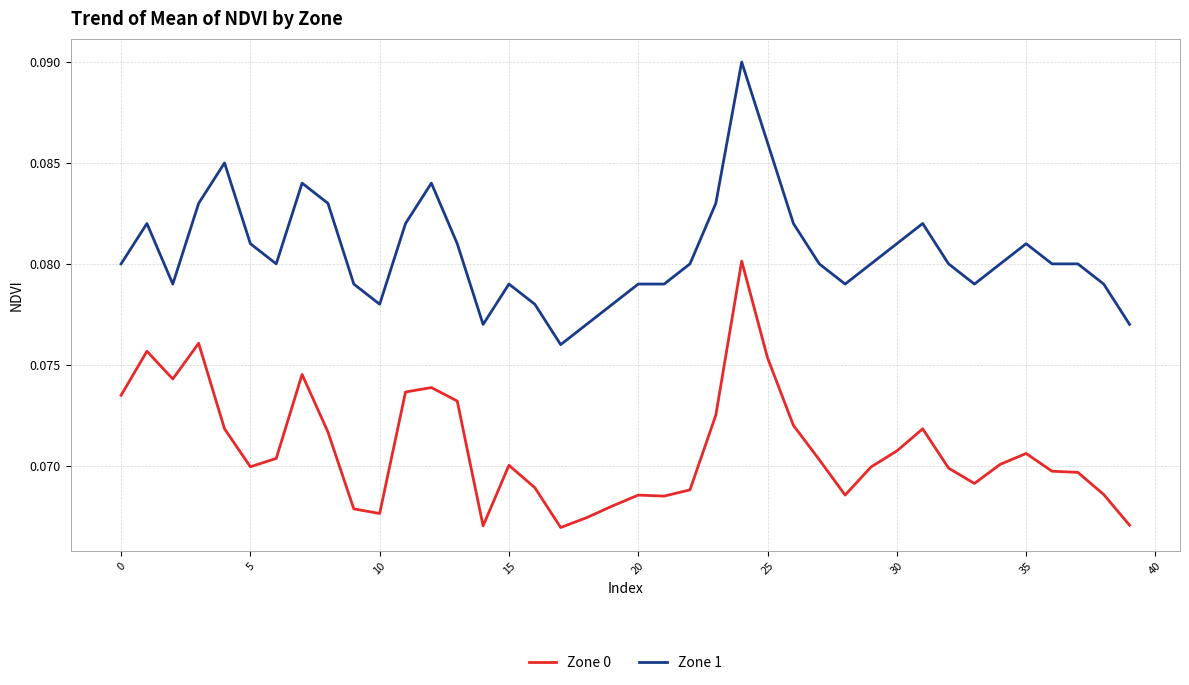

True or false: Zone 1 and Zone 0 cross at least once.

False